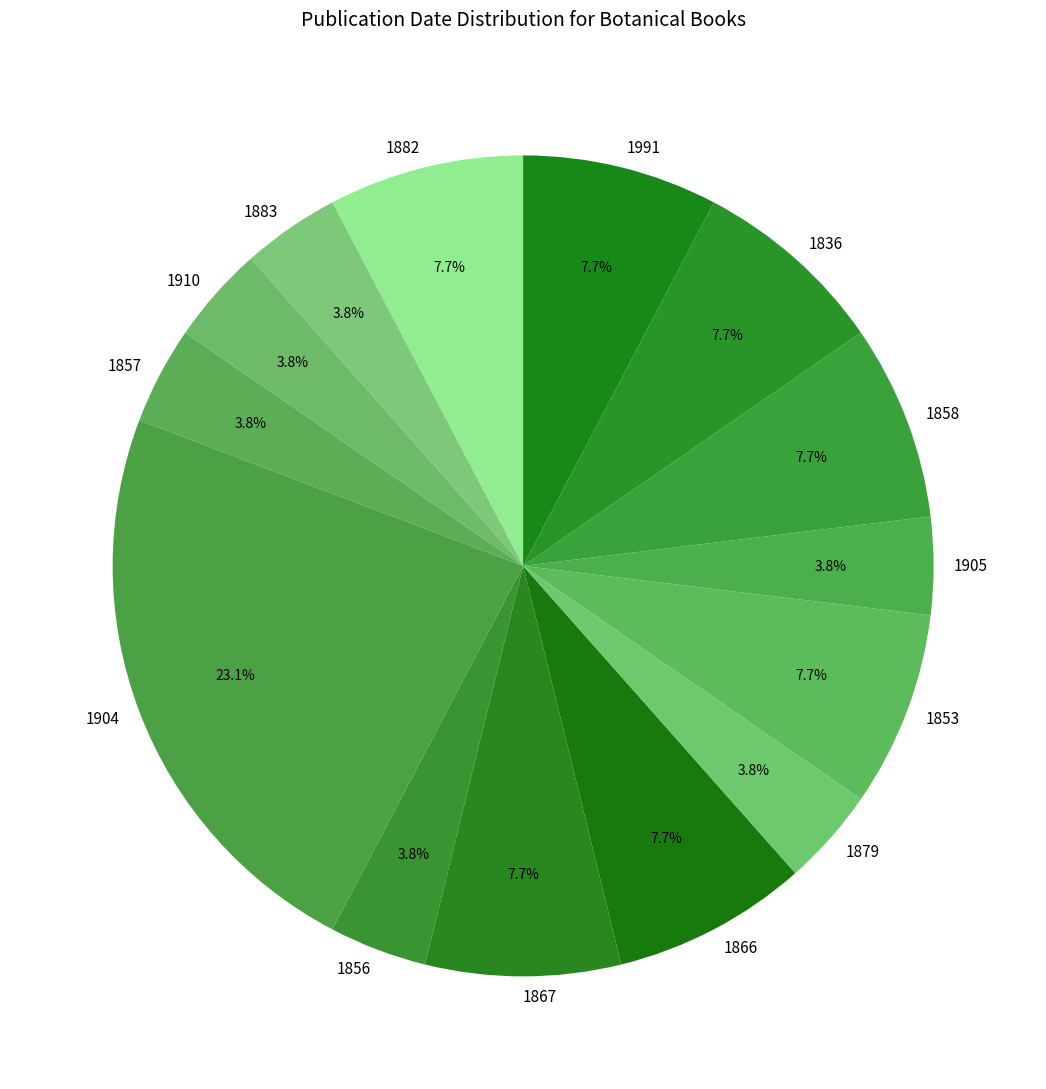

The 1856 slice represents 4% of the pie. True or false?

True